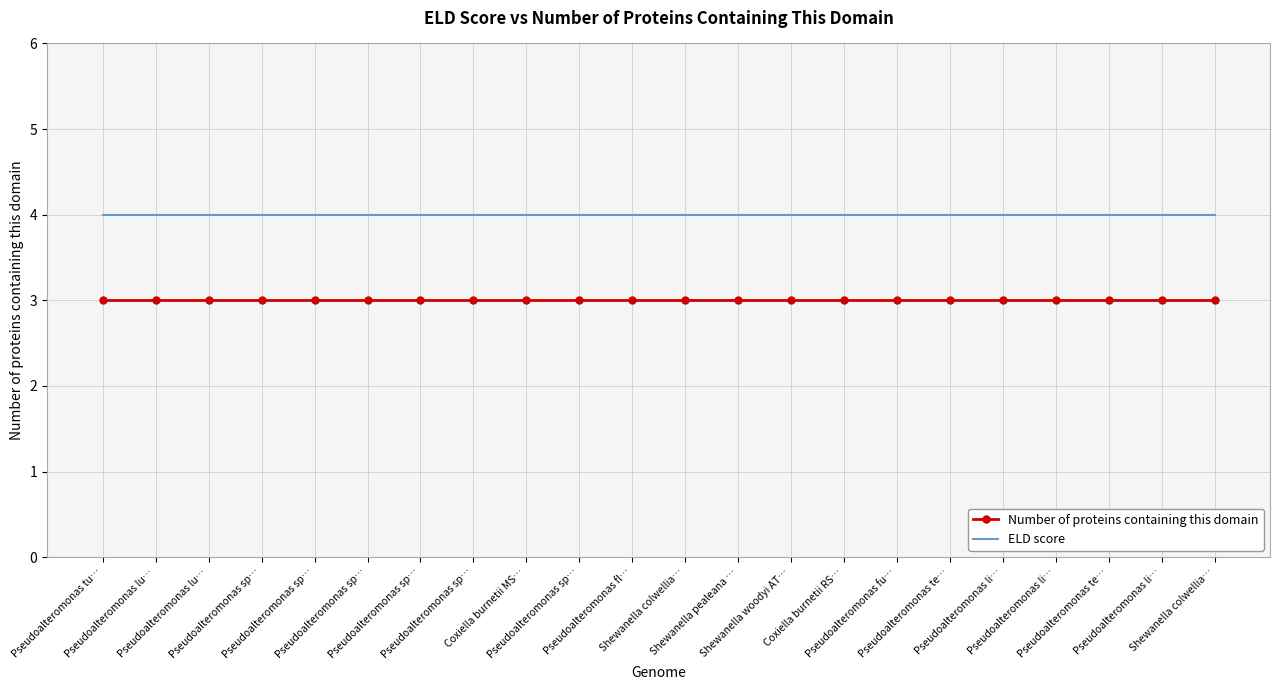

What are all the series names shown in the legend?

Number of proteins containing this domain, ELD score